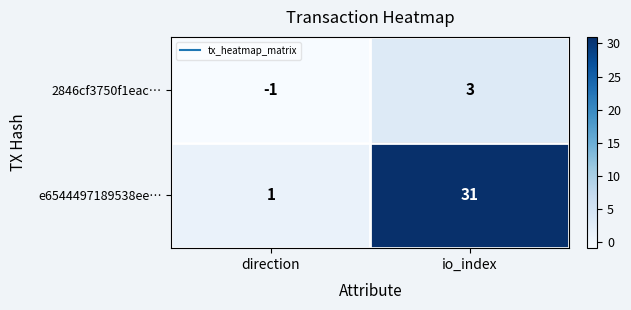

Rank the series at direction from highest to lowest value.

e6544497189538ee…, 2846cf3750f1eac…